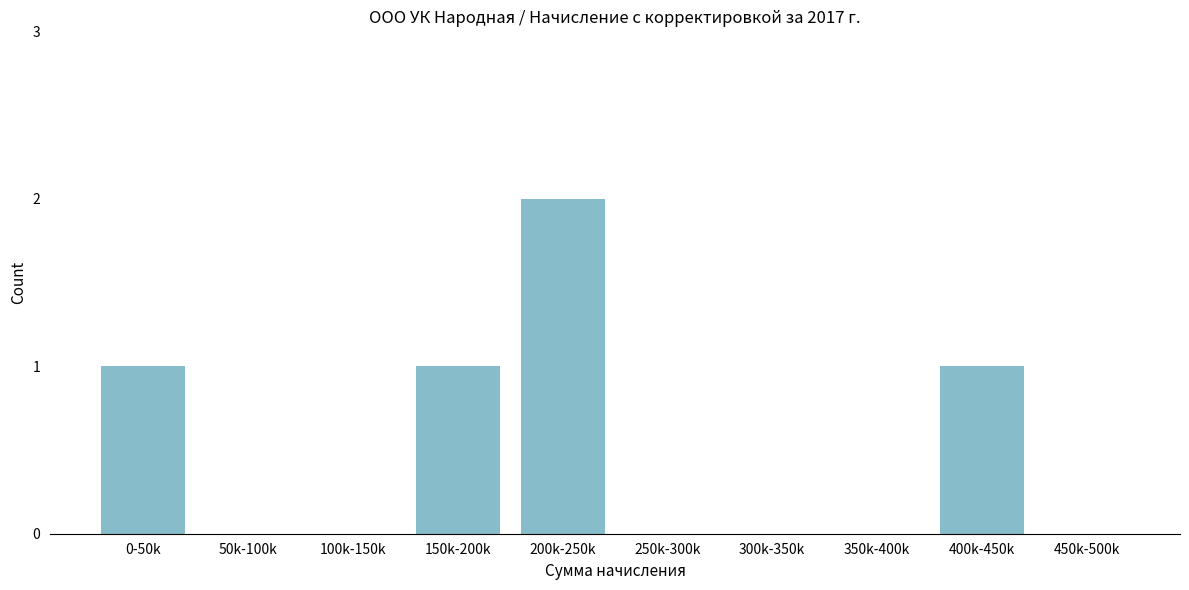

Reading left to right, extract all data points from this chart.

0-50k=1	50k-100k=0	100k-150k=0	150k-200k=1	200k-250k=2	250k-300k=0	300k-350k=0	350k-400k=0	400k-450k=1	450k-500k=0